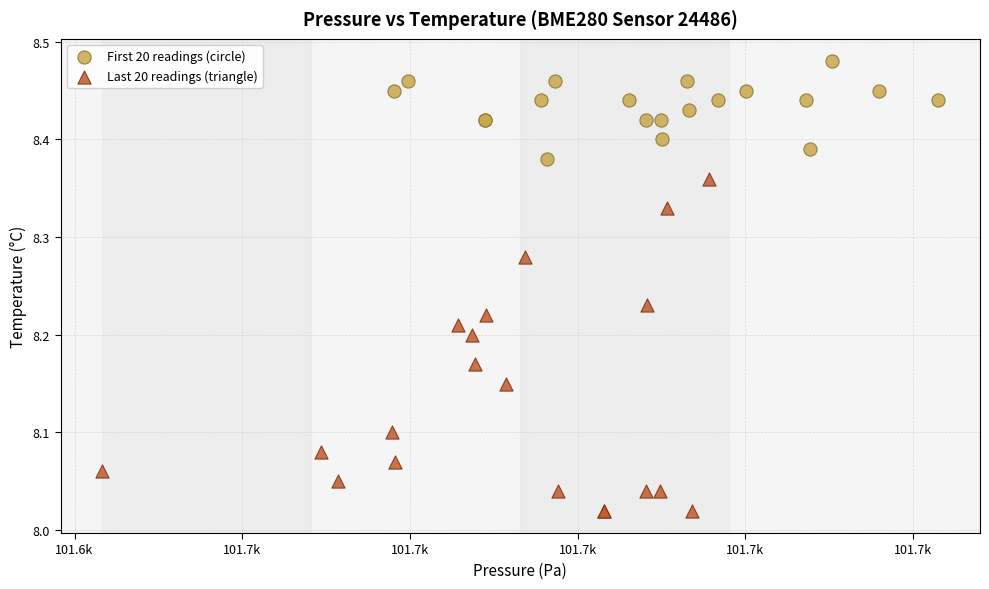

Which series has the widest spread of Y values?

Last 20 readings (triangle)